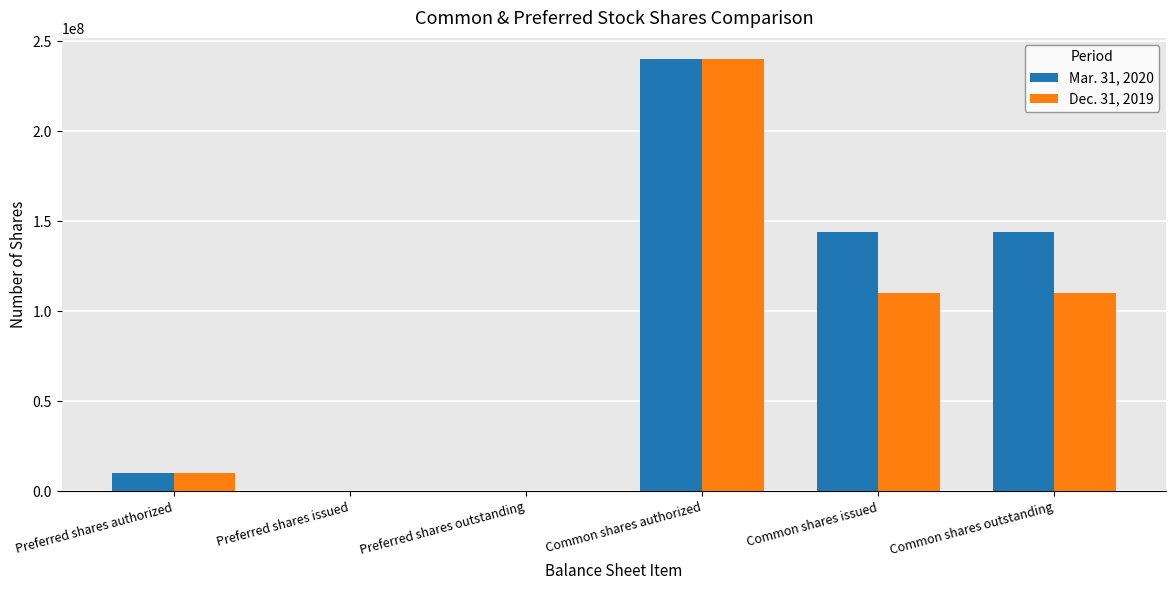

What is the maximum value shown in the chart?

240000000